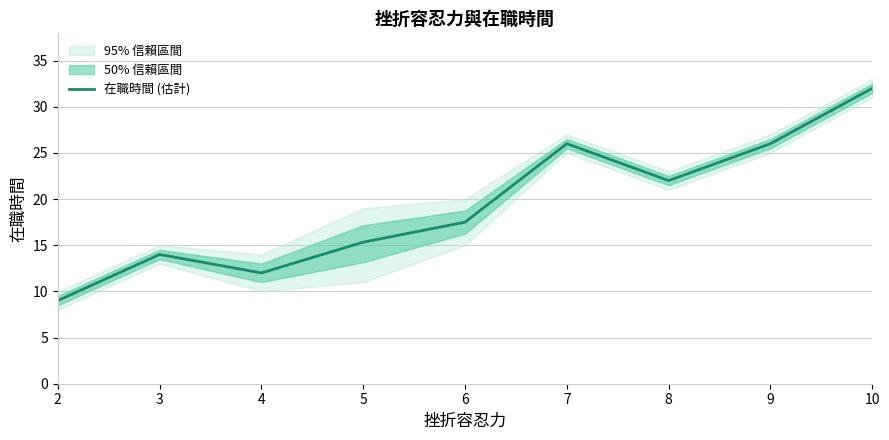

How many values are below 17?

4